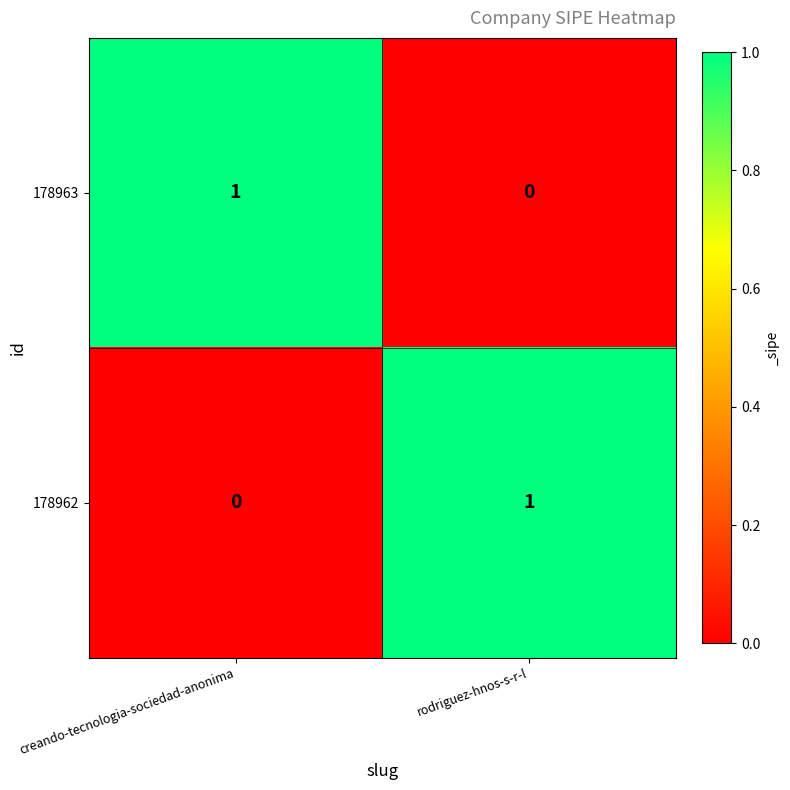

The value of 178962 at rodriguez-hnos-s-r-l is 1. True or false?

True